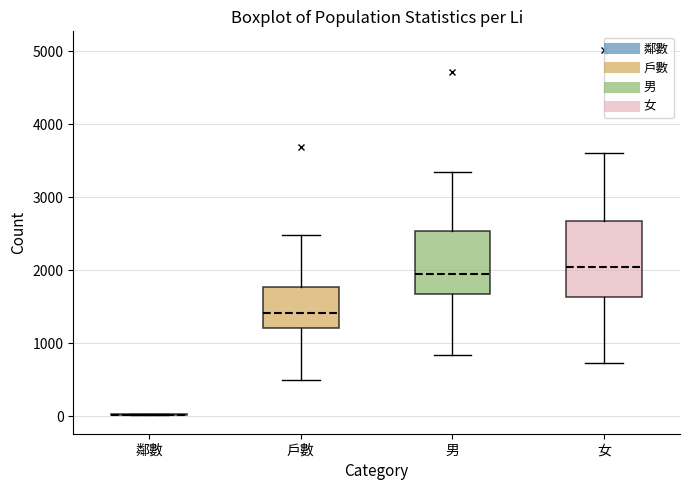

Comparing the boxes themselves (not the whiskers), which one is the tallest?

女